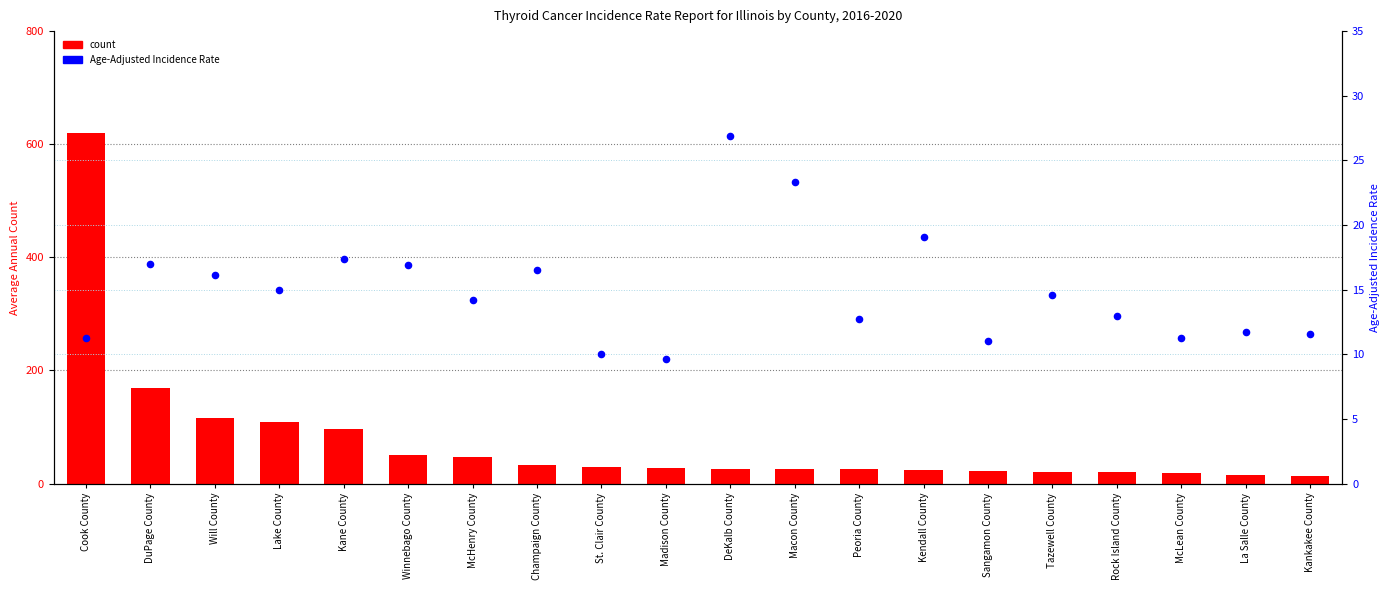

Which series contains the lowest Y value?

Age-Adjusted Incidence Rate